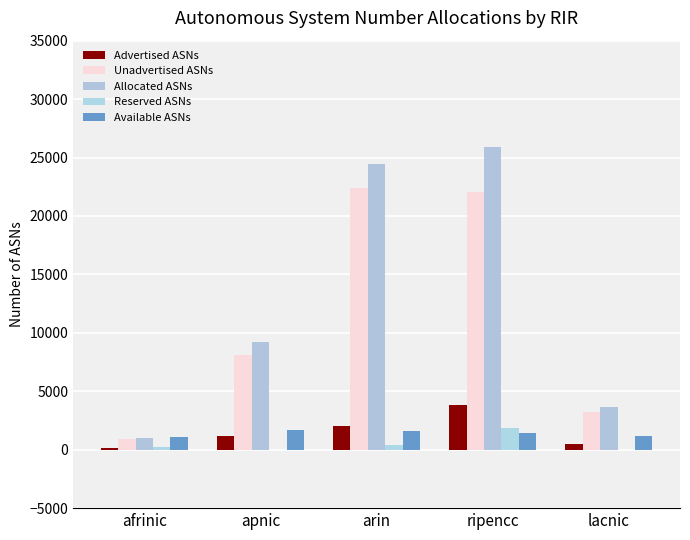

Between afrinic and ripencc, which series saw the biggest shift?

Allocated ASNs